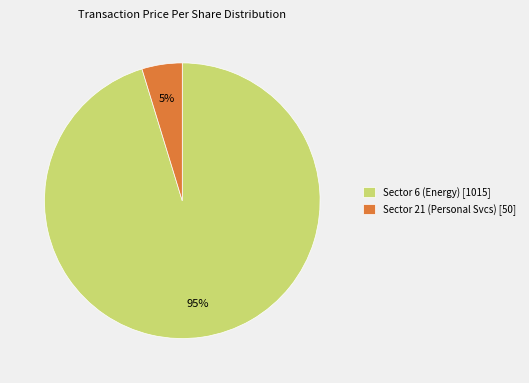

Is there a majority slice in this chart?

Yes